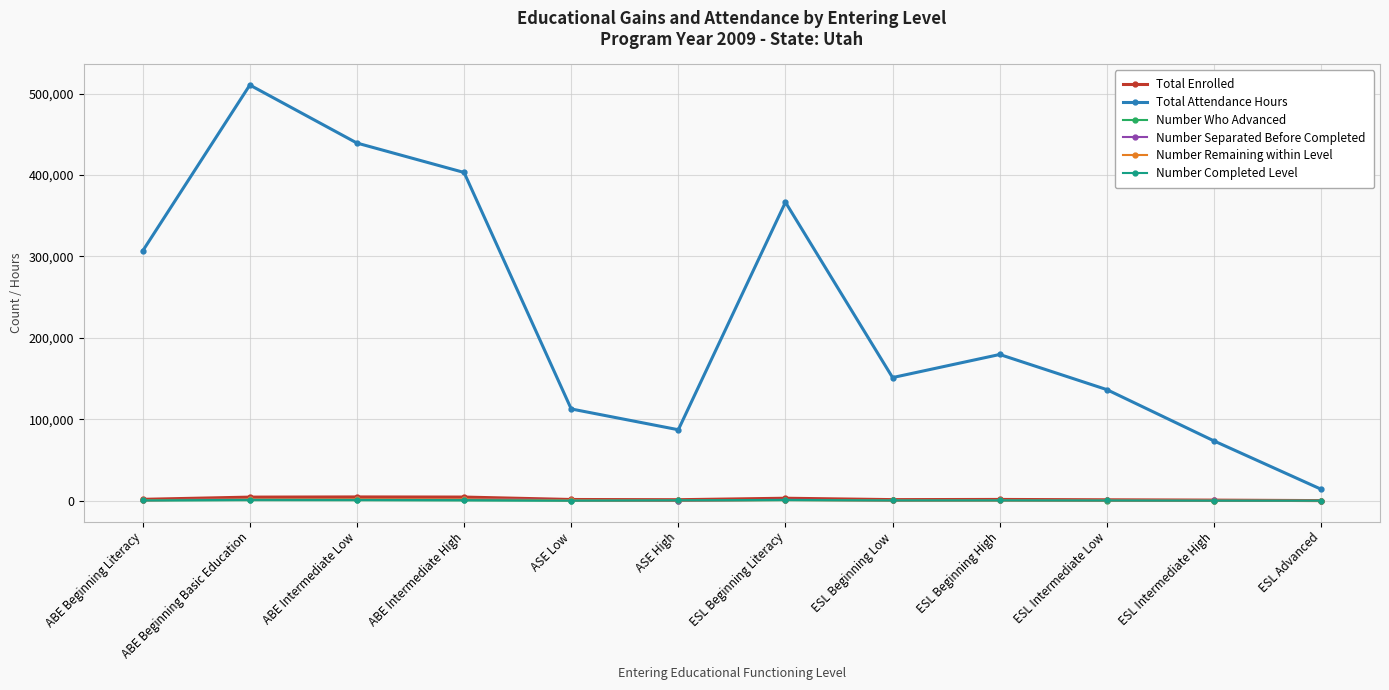

The value of Total Enrolled at ABE Beginning Literacy is 1737.0. True or false?

True